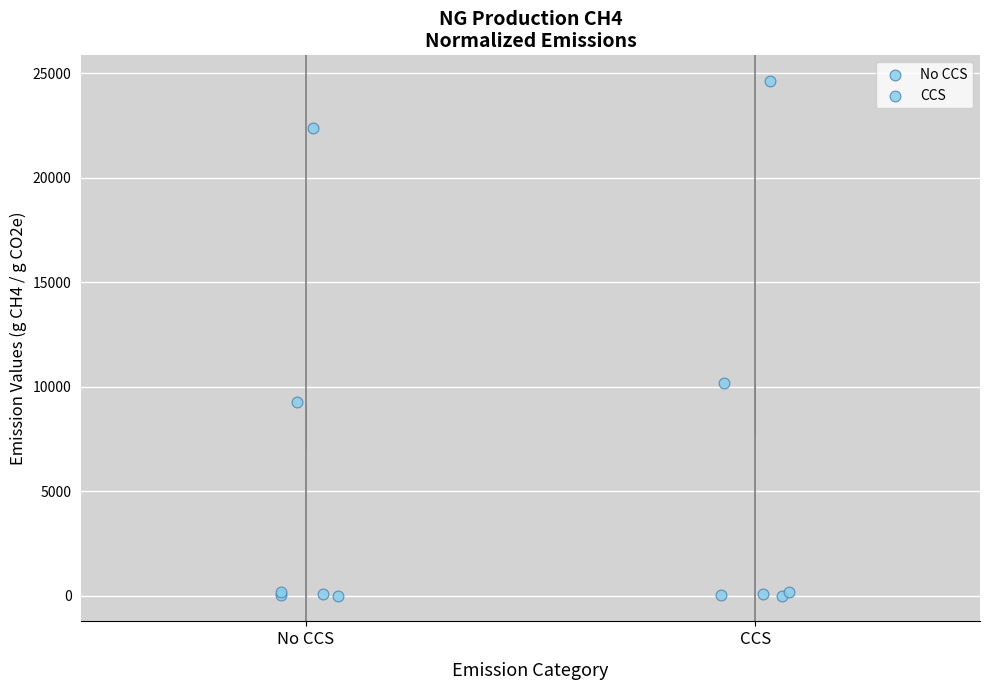

Where does the upper whisker of the box for No CCS end on the y-axis? The values are not printed on the chart, so give them approximately, as read against the axis.

9500